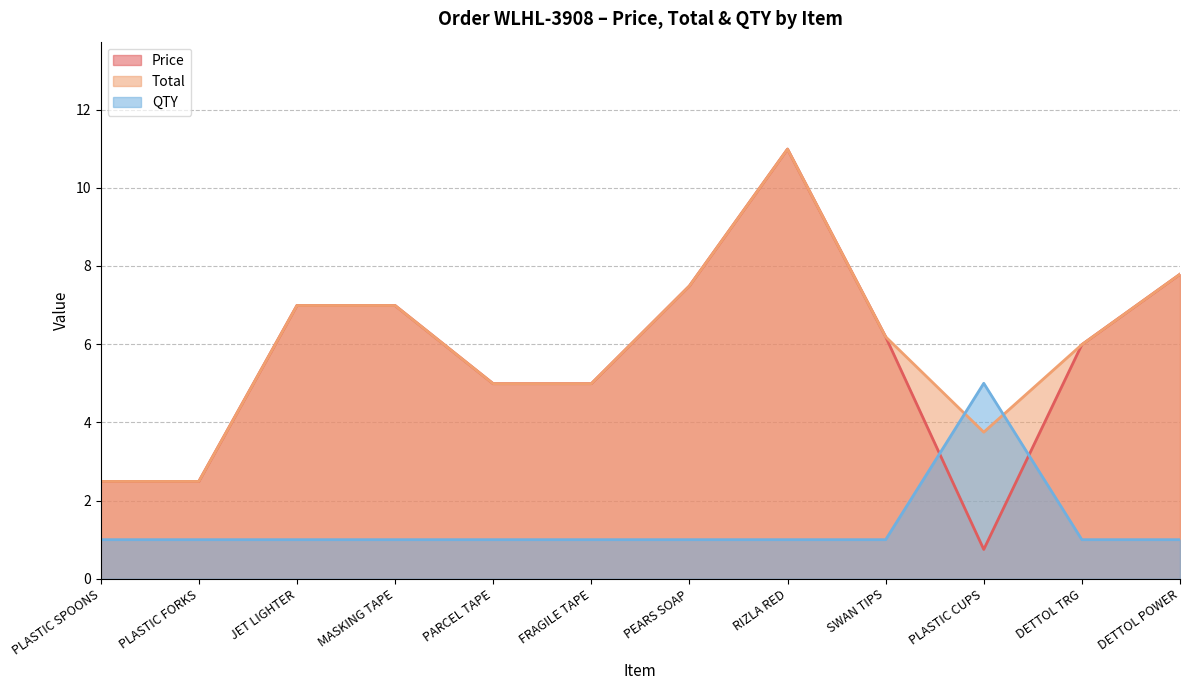

How many data points in Total are above 6?

6